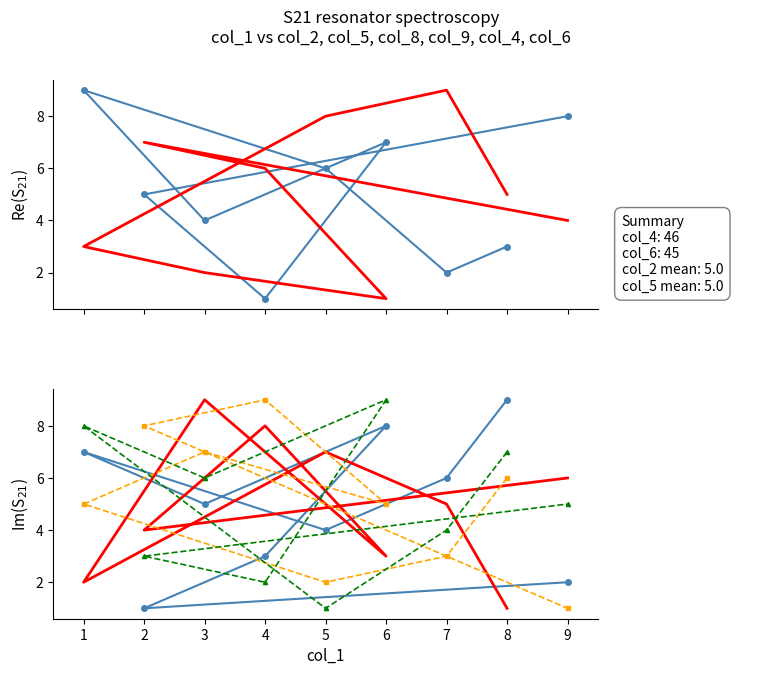

True or false: col_2 and col_8 cross at least once.

True